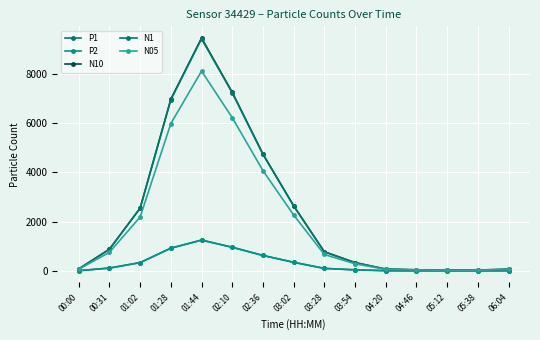

True or false: N1 and P1 intersect in this chart.

False